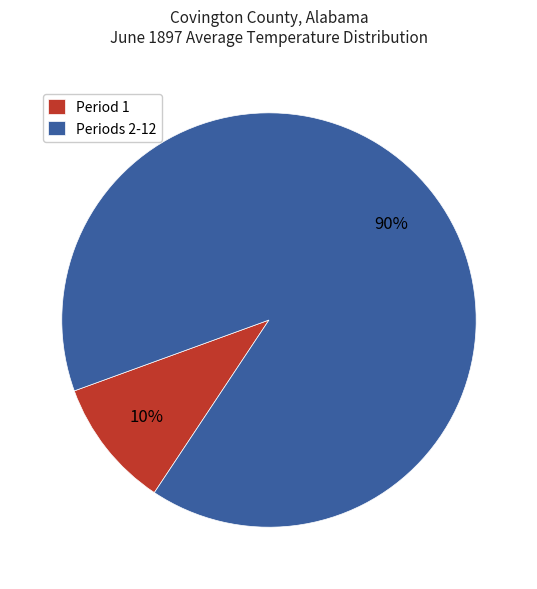

Do Periods 2-12 and Period 1 together represent more than half of the pie?

Yes